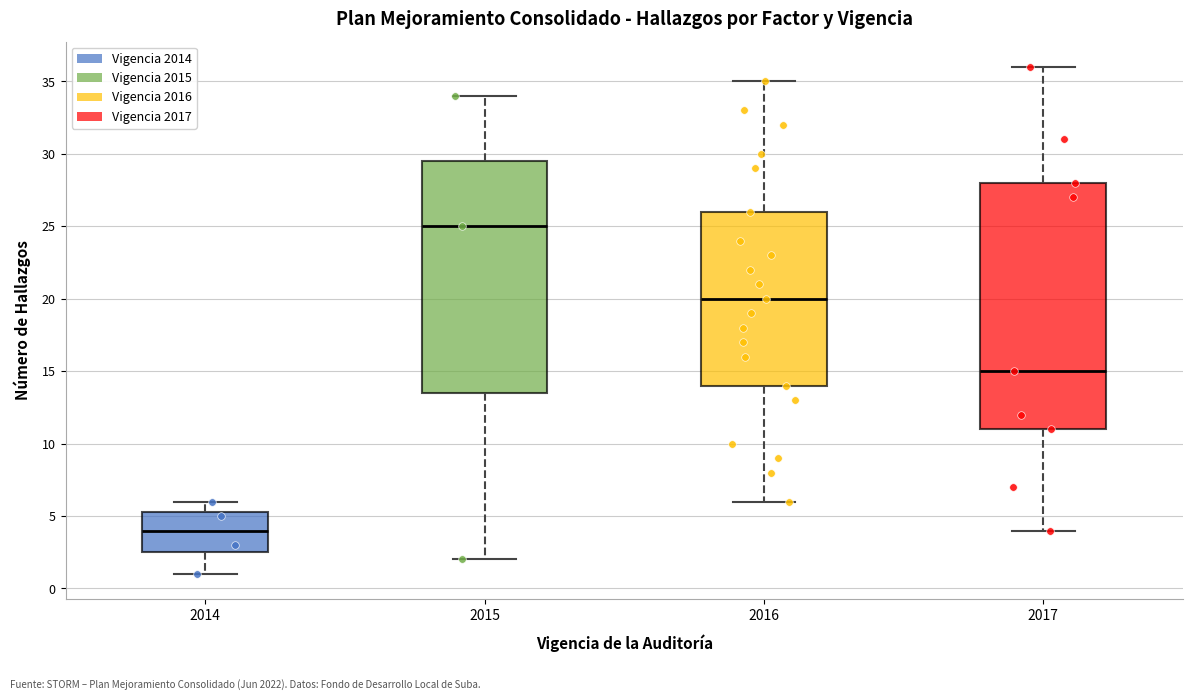

Which box is the tallest, from its lower edge to its upper edge?

2017